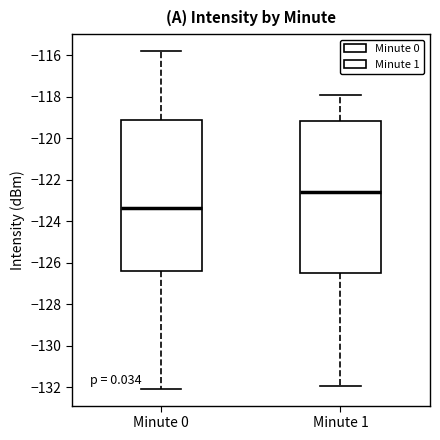

Reading left to right, read every box against the y-axis: the position of its median line, the range the box covers, and the ends of its whiskers. The values are not printed on the chart, so give them approximately, as read against the axis.

Minute 0: median -123.4, box -126.4 to -119.2, whiskers -132.0 to -115.8
Minute 1: median -122.6, box -126.4 to -119.2, whiskers -132.0 to -118.0